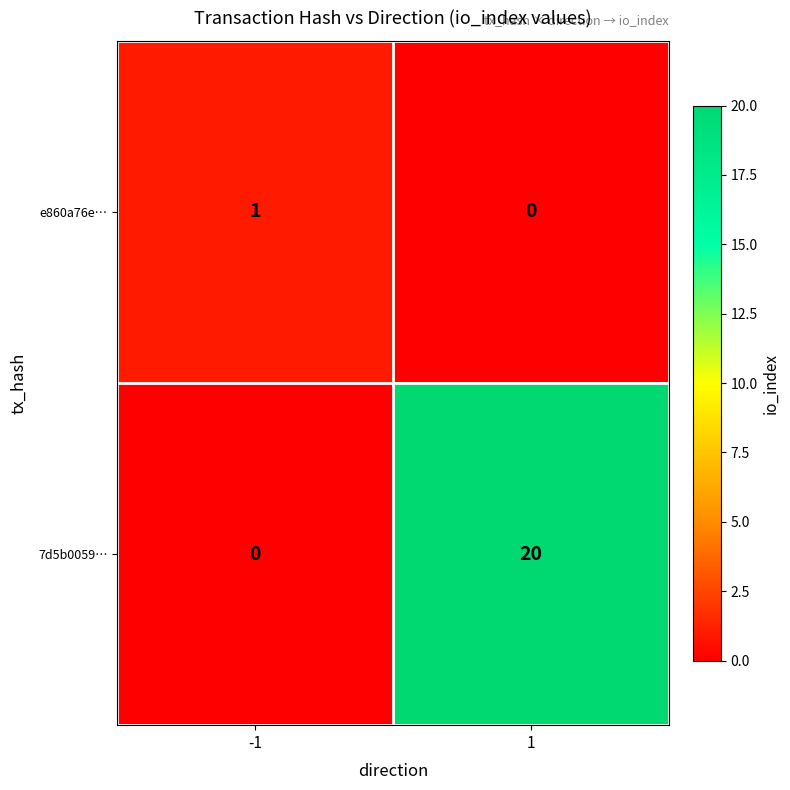

Rank the series by their maximum value, from lowest to highest.

e860a76e…, 7d5b0059…